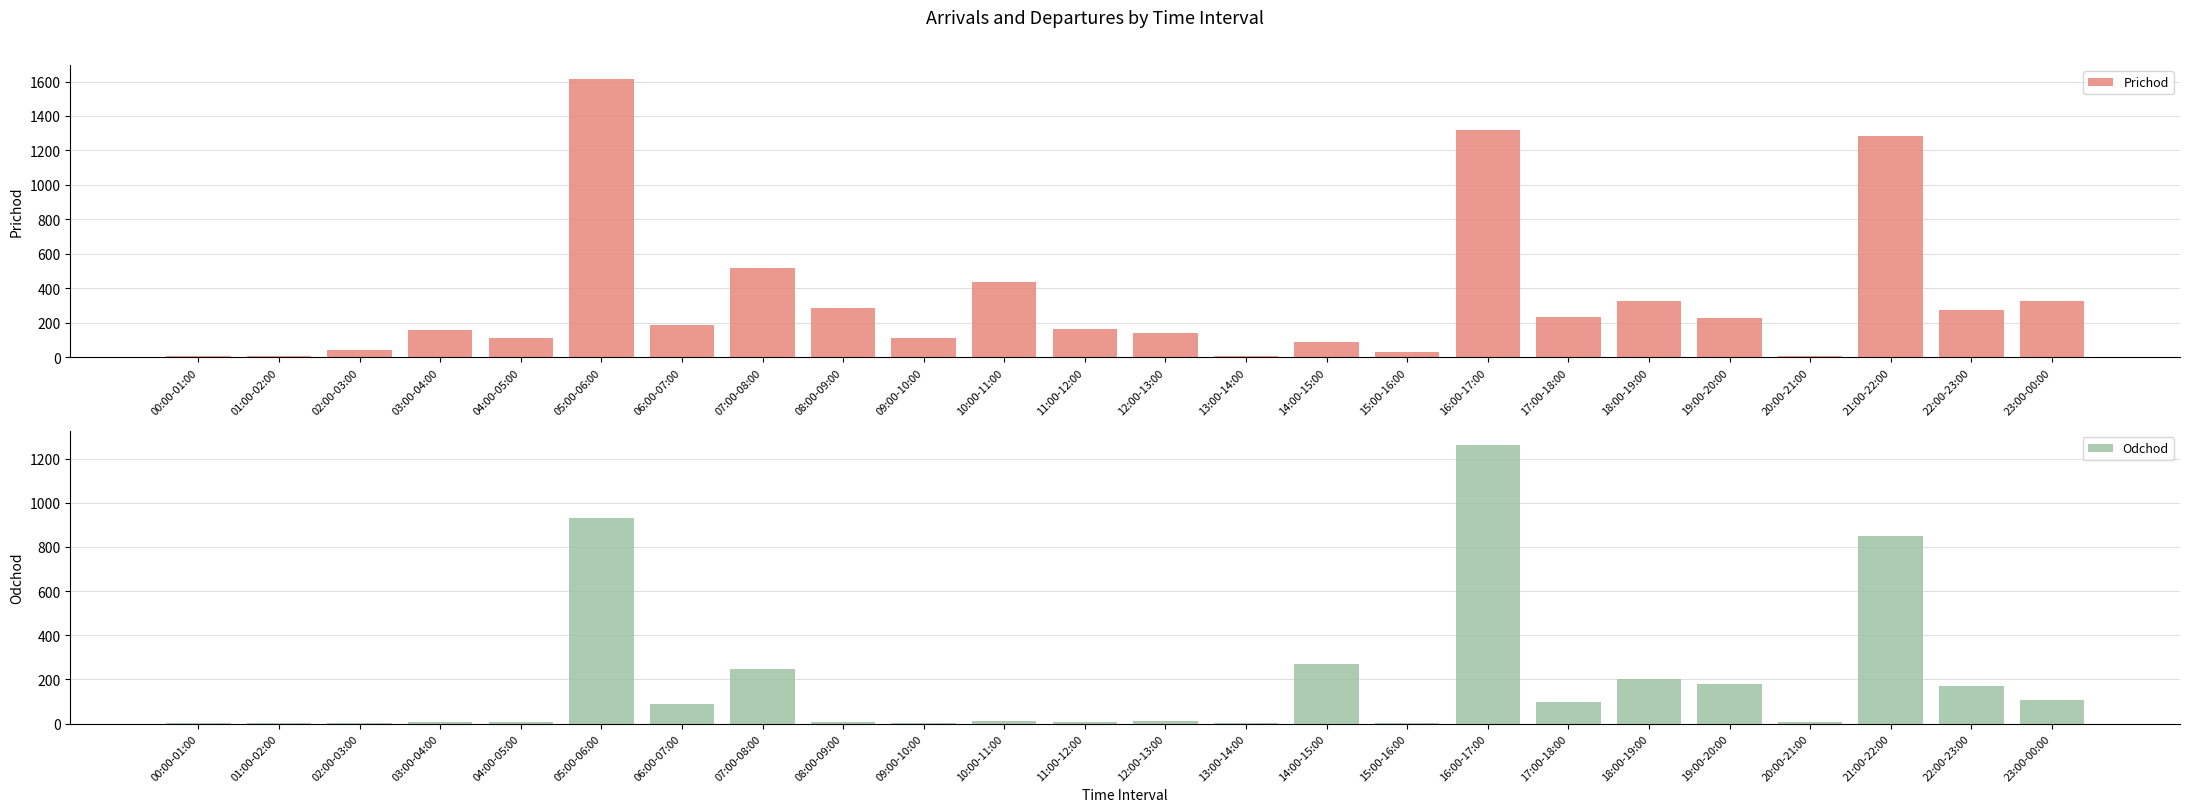

What position from the right is 10:00-11:00?

14